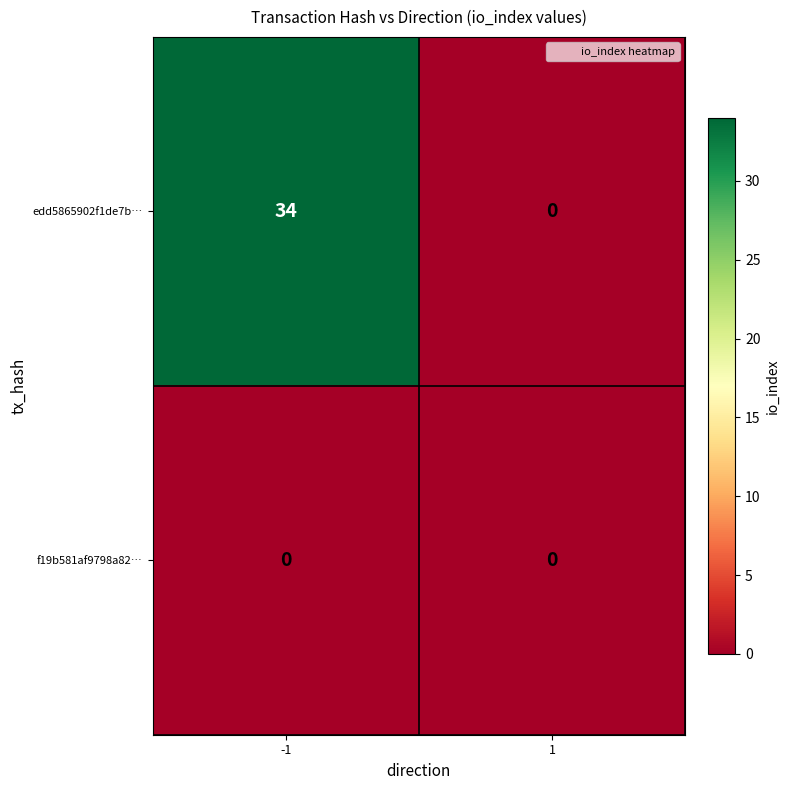

What is the average value of the edd5865902f1de7b… series?

17